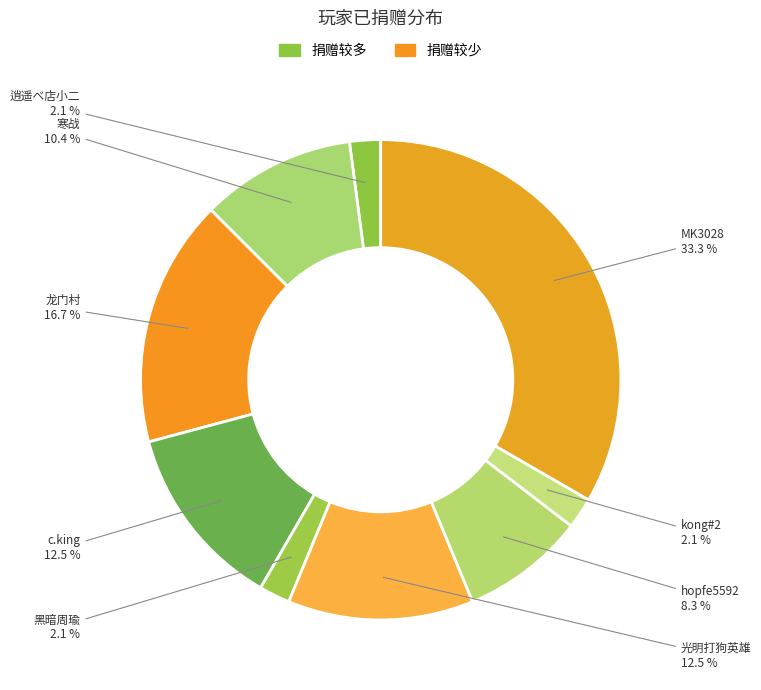

Which category has the biggest portion of the pie?

MK3028